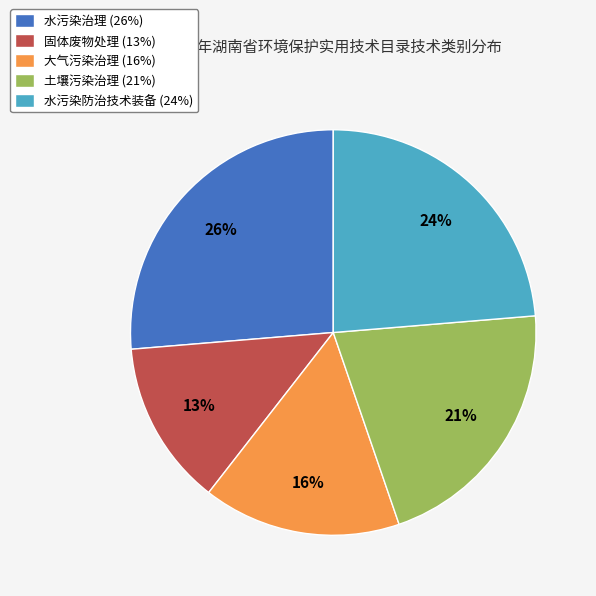

Does any single category account for the majority?

No